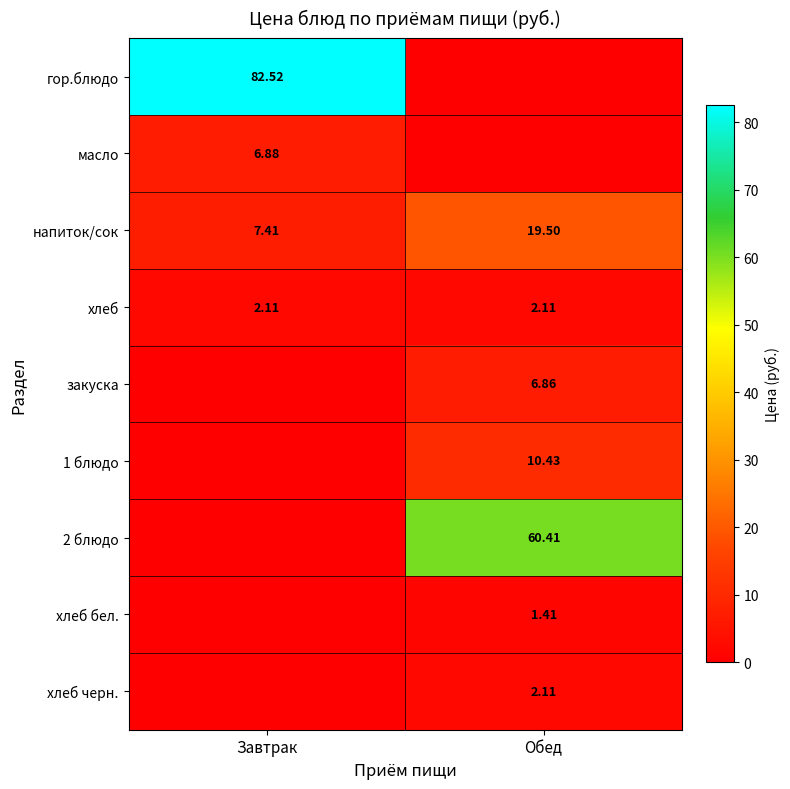

At which label does закуска first exceed 6?

Обед